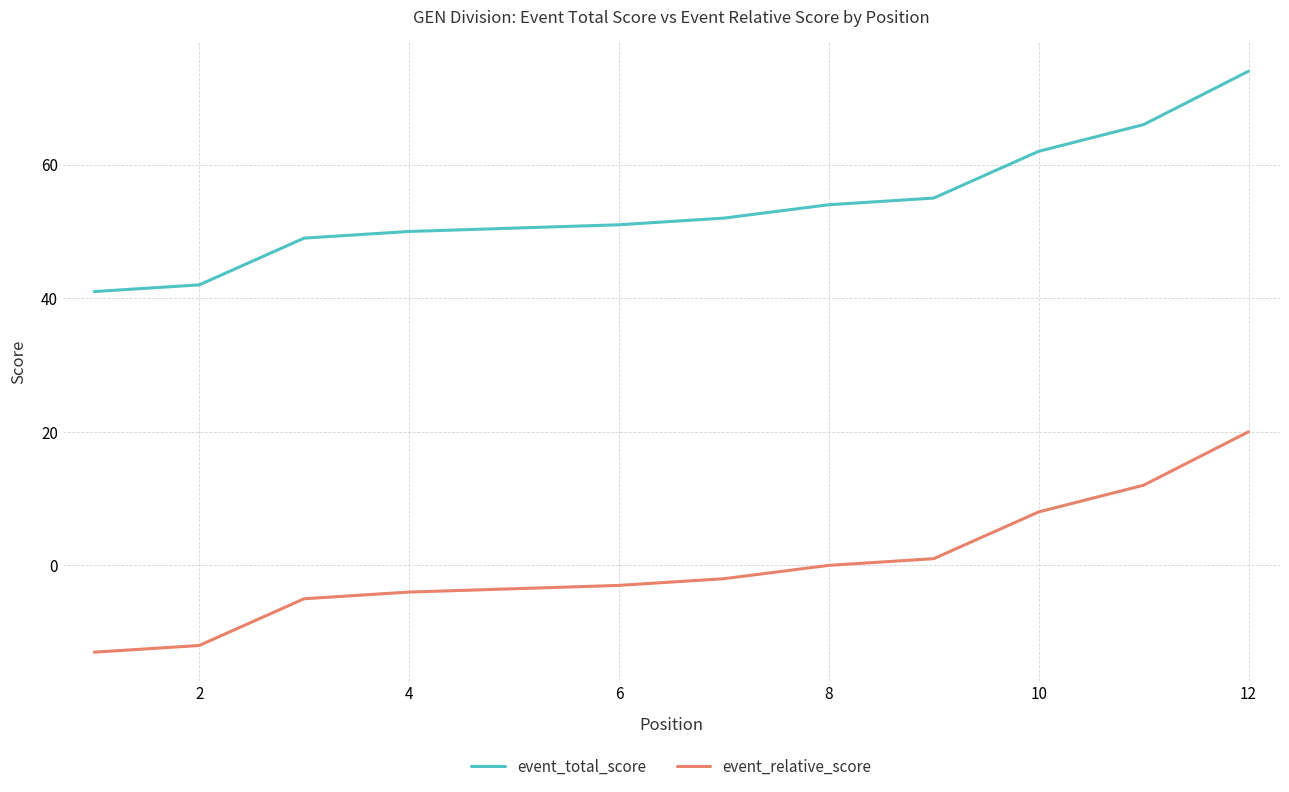

Does the chart have visible grid lines?

Yes